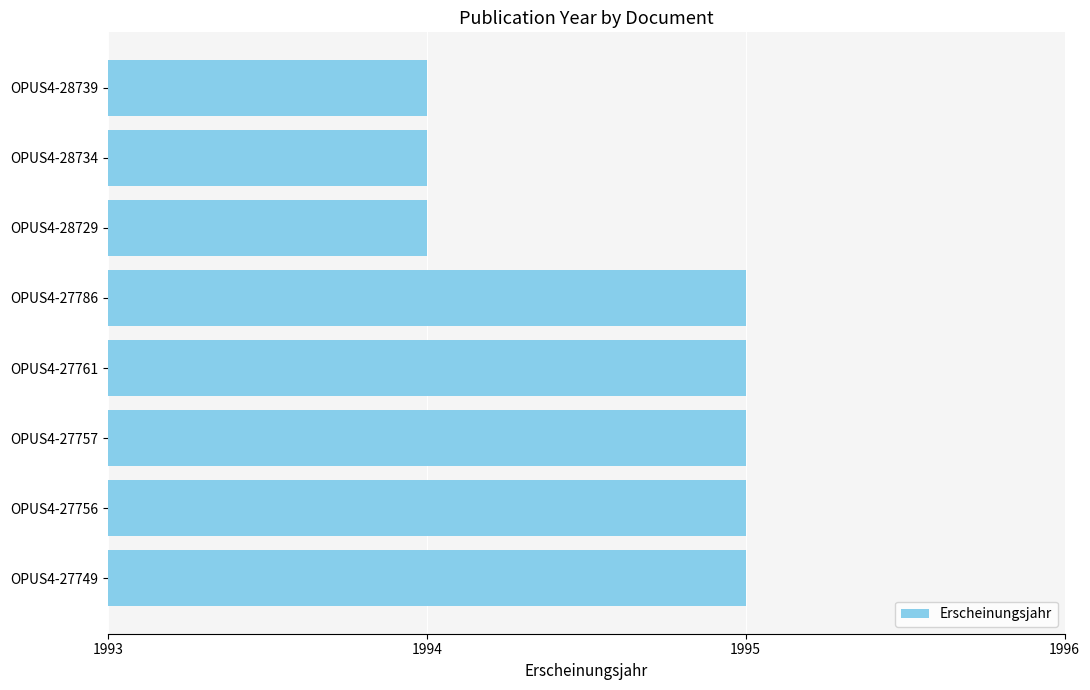

What is the value of the 7th bar from the top?

1995